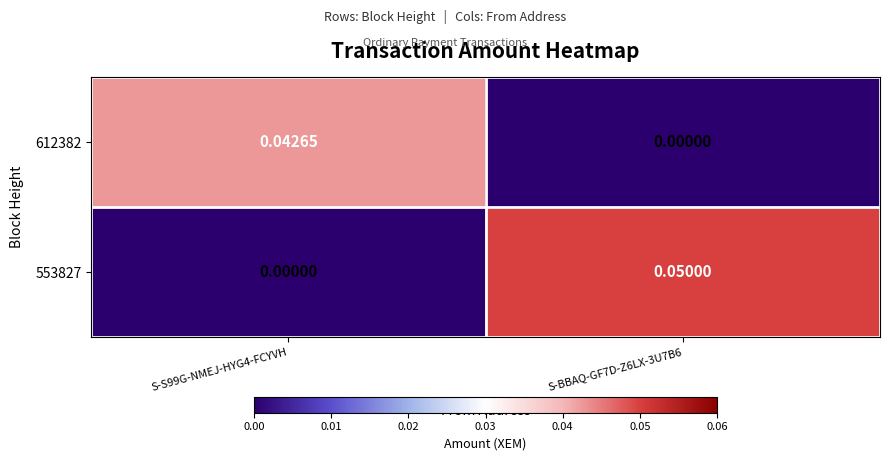

Is the value of 612382 at S-BBAQ-GF7D-Z6LX-3U7B6 greater than the value of 553827 at S-BBAQ-GF7D-Z6LX-3U7B6?

No